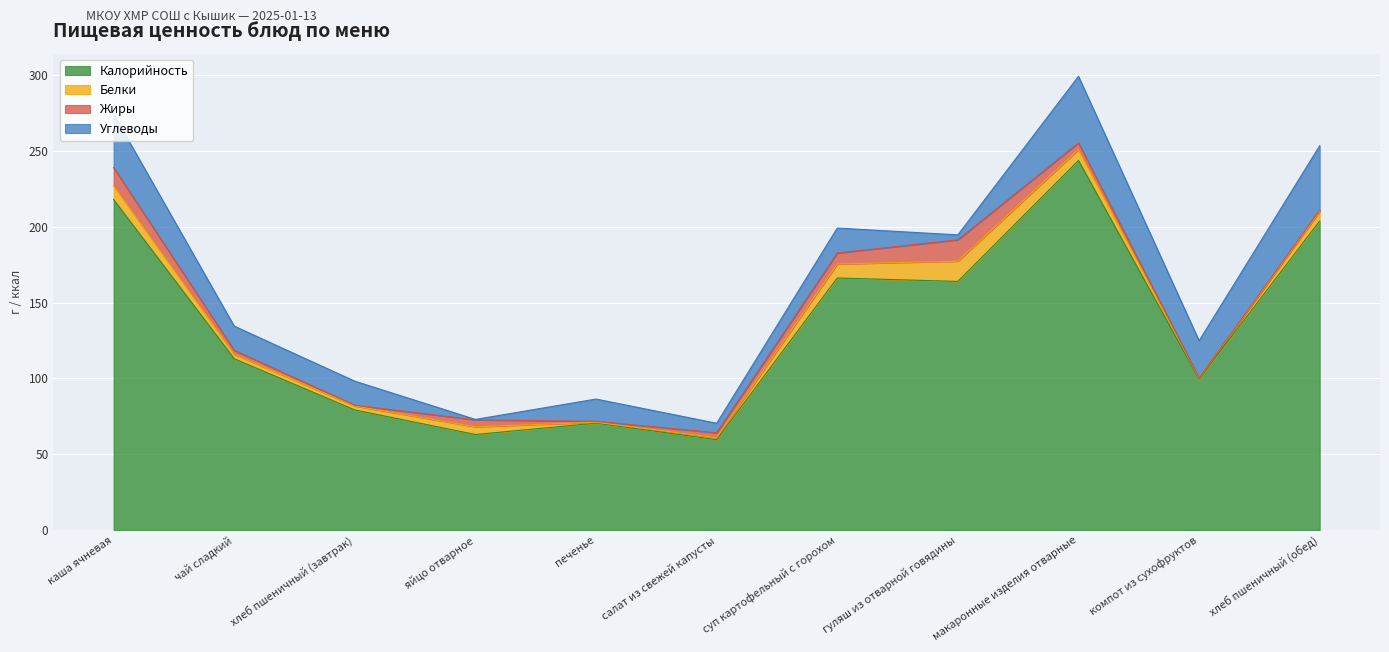

What is the total value across all series at салат из свежей капусты?

70.4